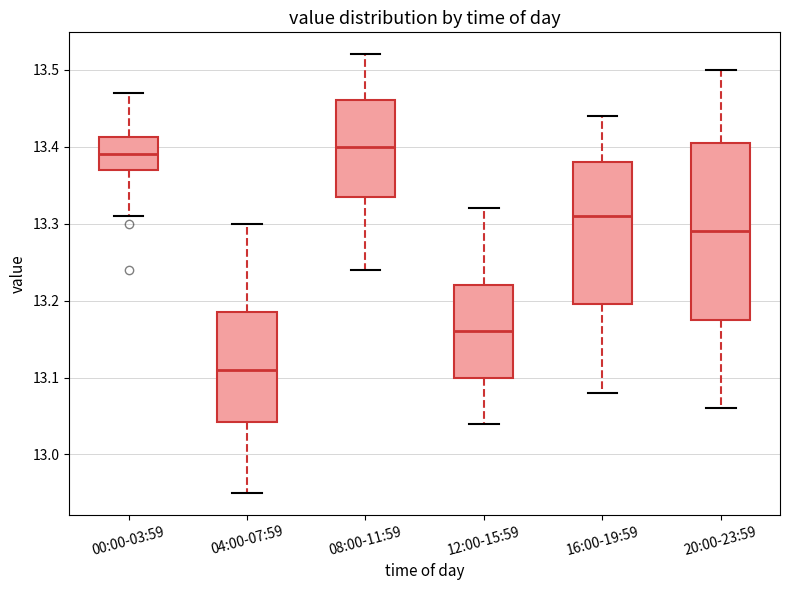

Reading left to right, transcribe this box plot: for each box, give where its median line is, the range the box spans, and where its two whiskers end, as read against the y-axis. The values are not printed on the chart, so give them approximately, as read against the axis.

00:00-03:59: median 13.39, box 13.37 to 13.41, whiskers 13.31 to 13.47
04:00-07:59: median 13.11, box 13.04 to 13.19, whiskers 12.95 to 13.30
08:00-11:59: median 13.40, box 13.34 to 13.46, whiskers 13.24 to 13.52
12:00-15:59: median 13.16, box 13.10 to 13.22, whiskers 13.04 to 13.32
16:00-19:59: median 13.31, box 13.20 to 13.38, whiskers 13.08 to 13.44
20:00-23:59: median 13.29, box 13.18 to 13.41, whiskers 13.06 to 13.50